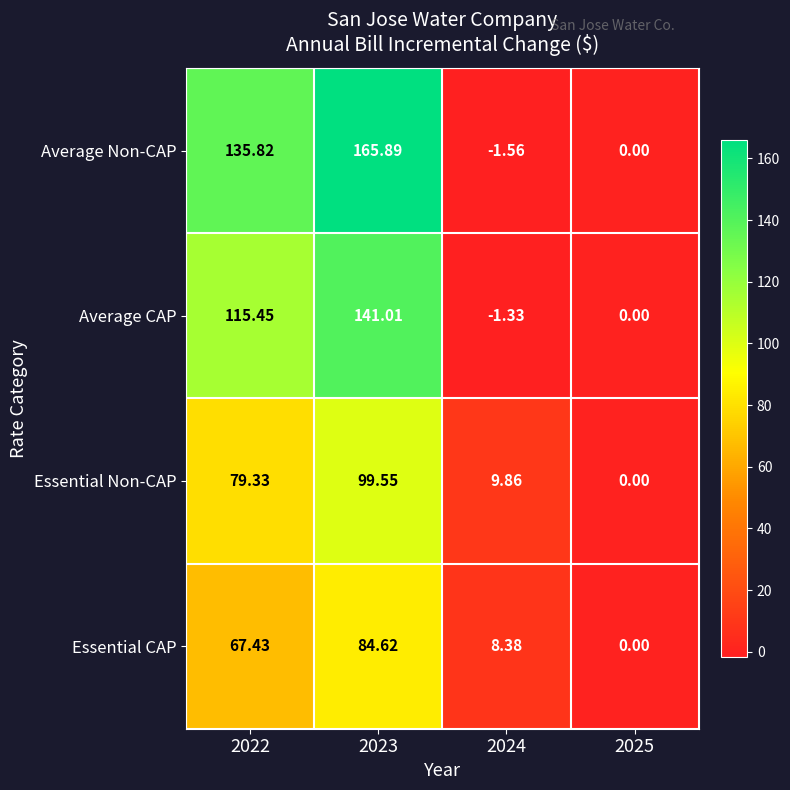

At how many categories does at least one series exceed 13?

2